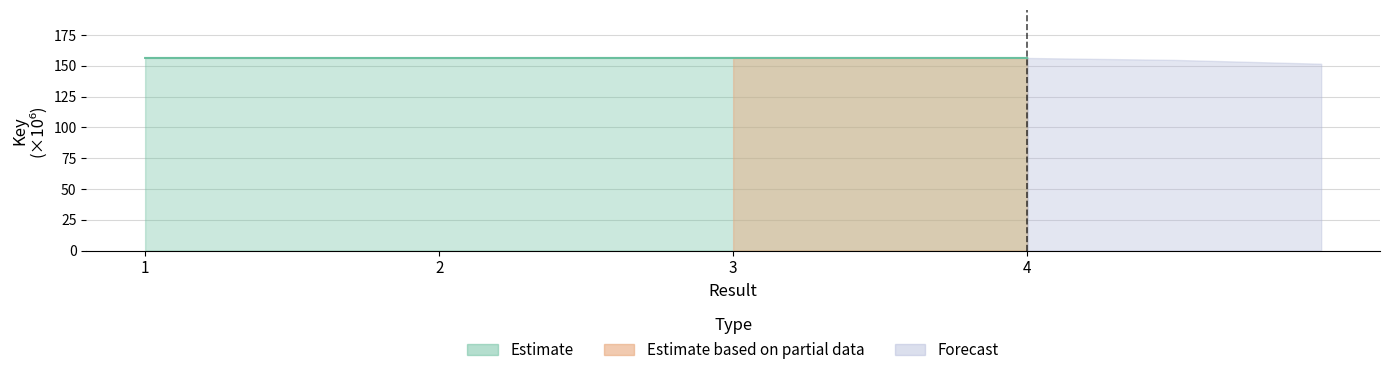

The value at 2 is 156.3. True or false?

True